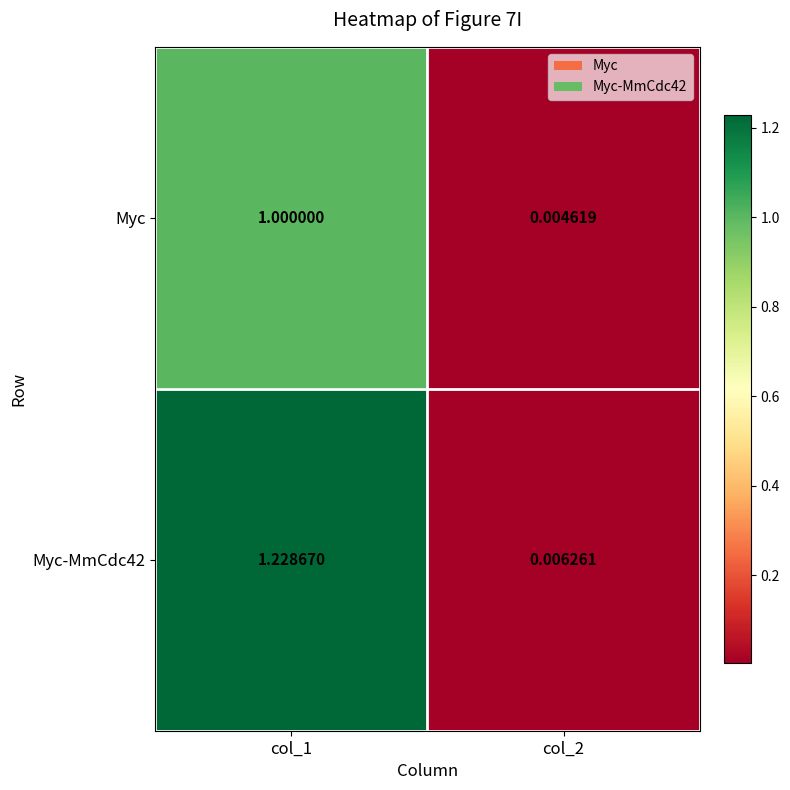

Is the value of Myc-MmCdc42 at col_2 greater than the value of Myc at col_2?

Yes